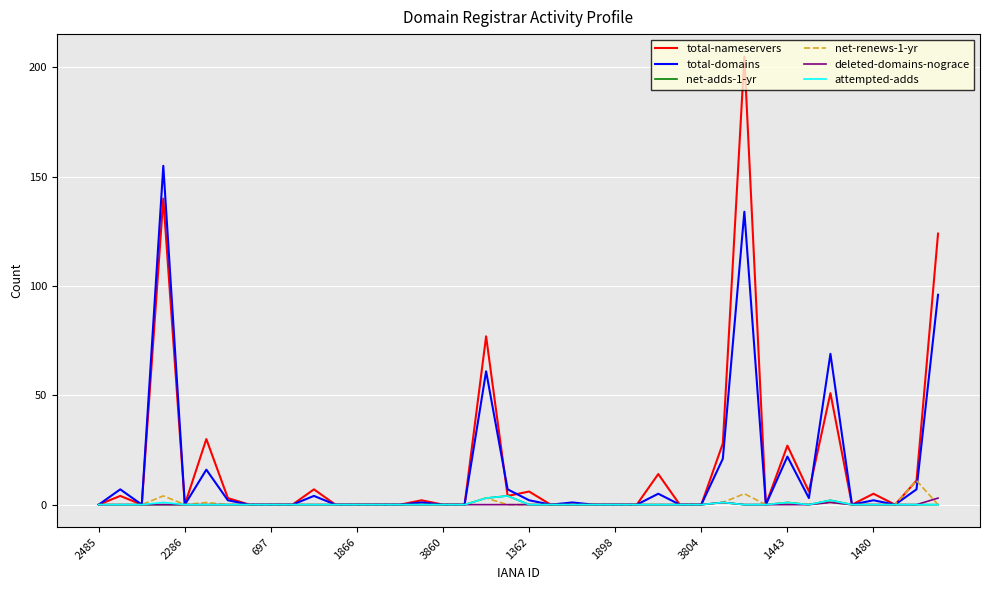

What is the maximum value shown in the chart?

205